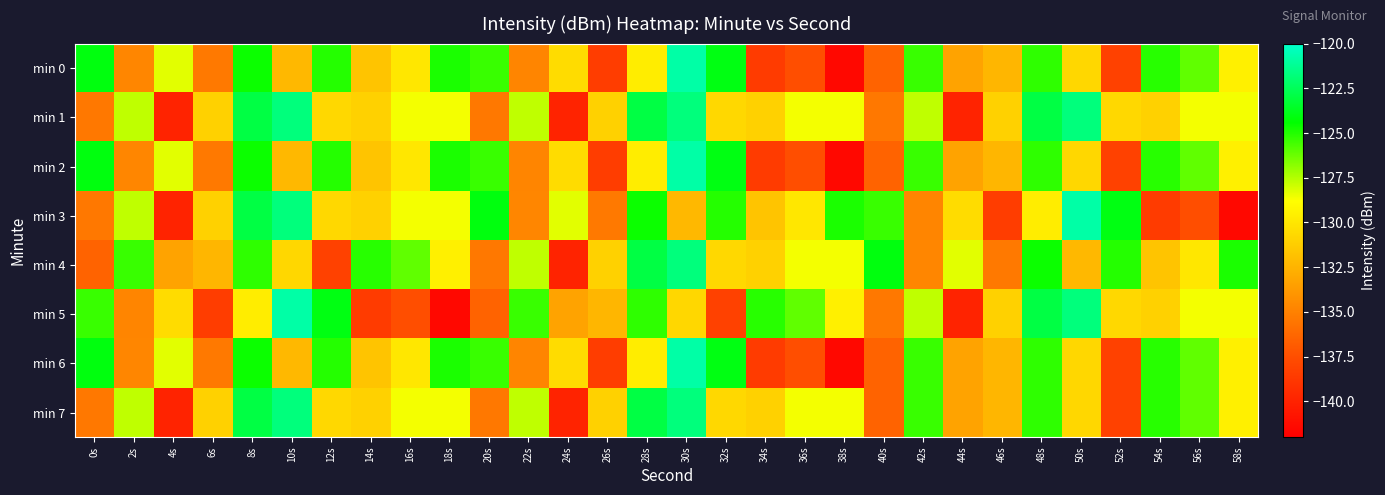

Which series changed the most between 26s and 36s?

min 5